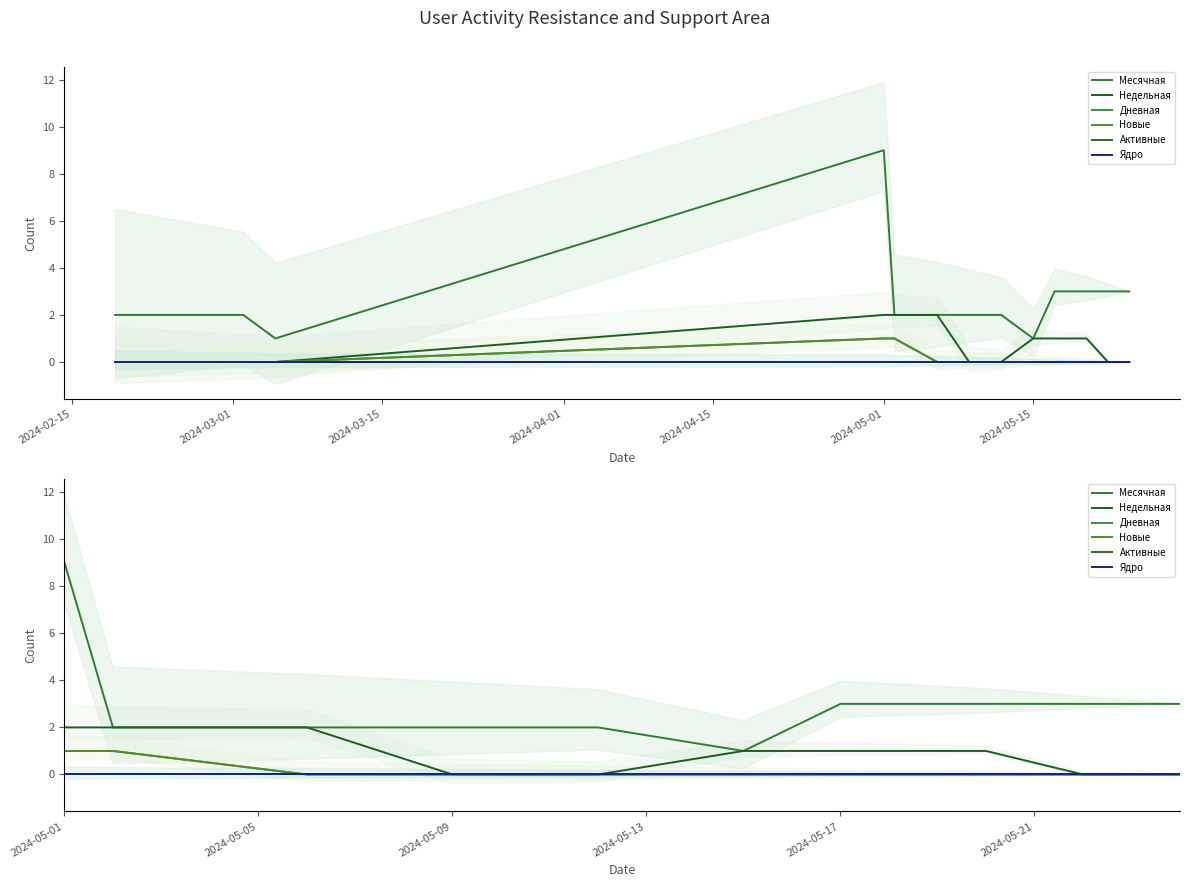

In Месячная, how many points are higher than both neighbors (excluding endpoints)?

1